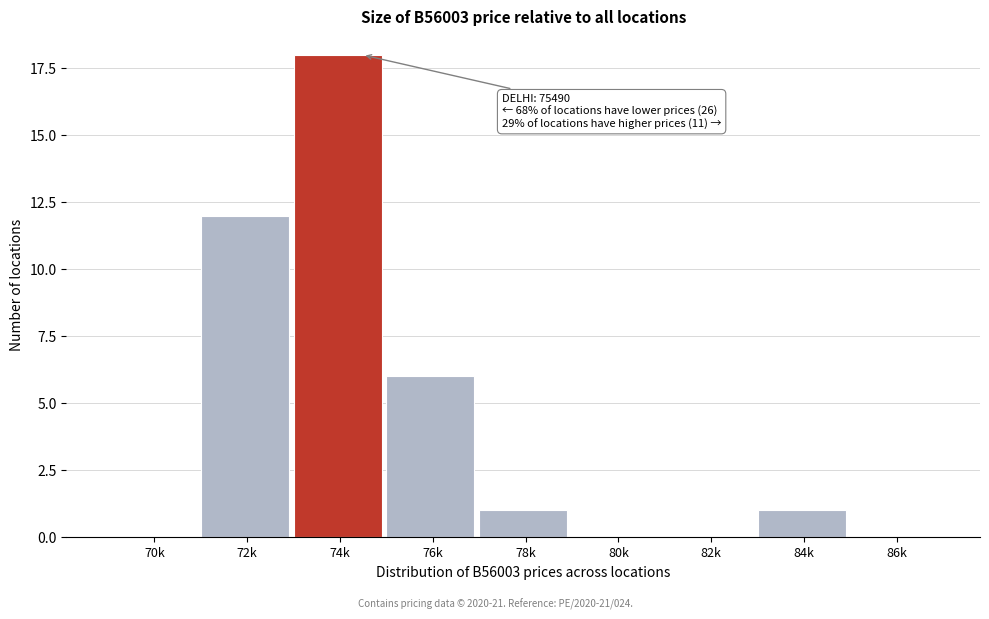

Reading right to left, list all the values displayed in this chart.

86k=0	84k=1	82k=0	80k=0	78k=1	76k=6	74k=18	72k=12	70k=0